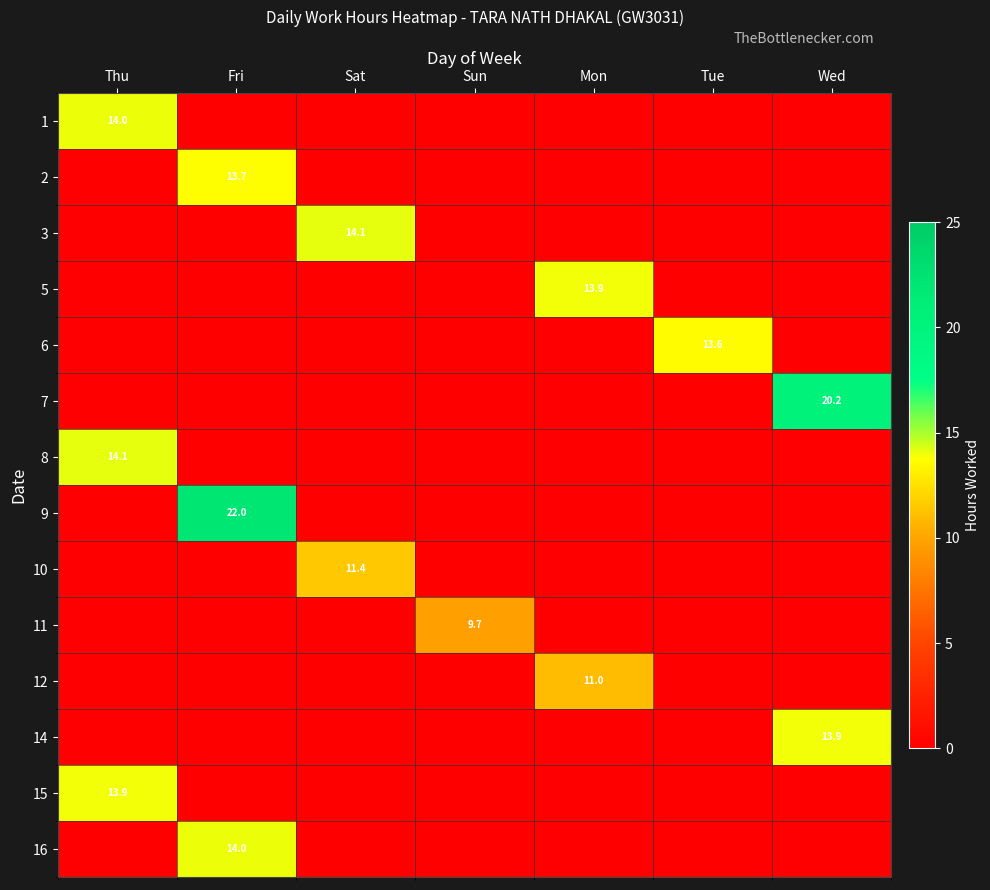

Which category has the lowest value in the 9 series?

Thu